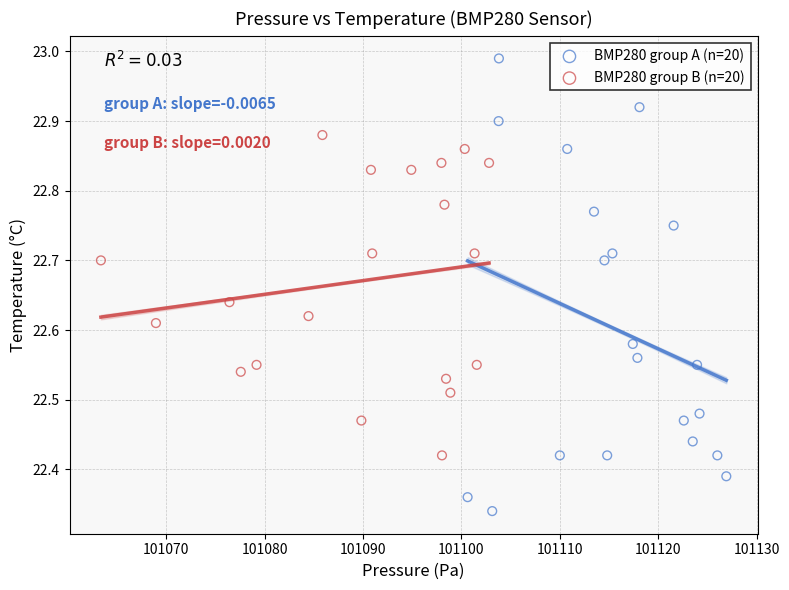

Which series reaches the maximum Y coordinate?

BMP280 group A (n=20)